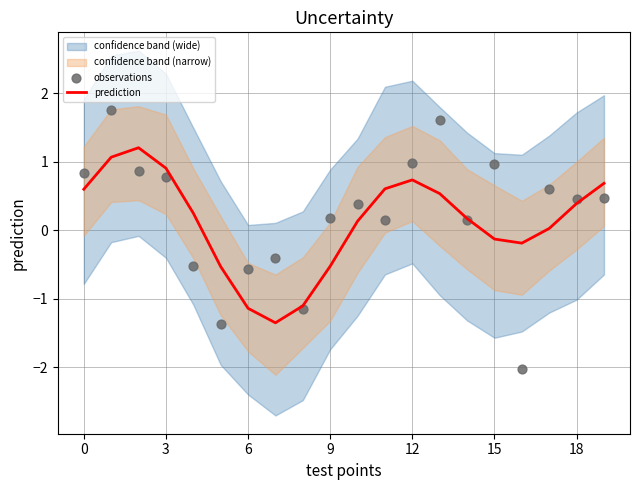

Which series reaches the minimum Y coordinate?

observations